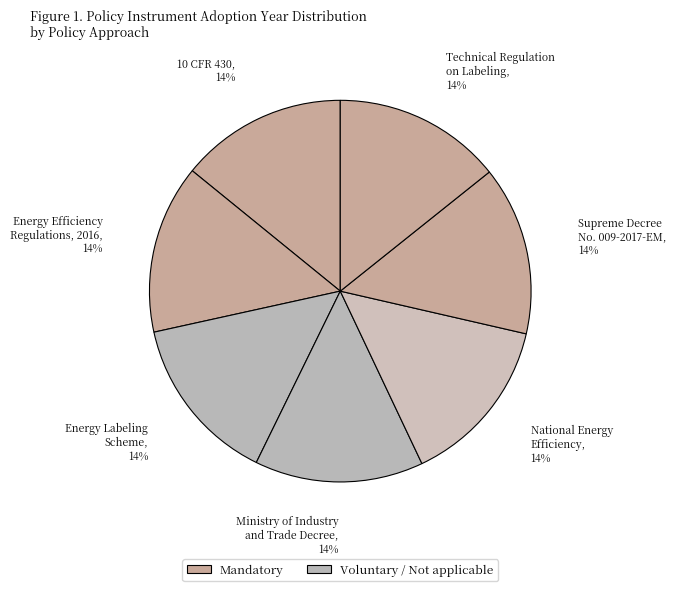

The 10 CFR 430 slice represents 20% of the pie. True or false?

False